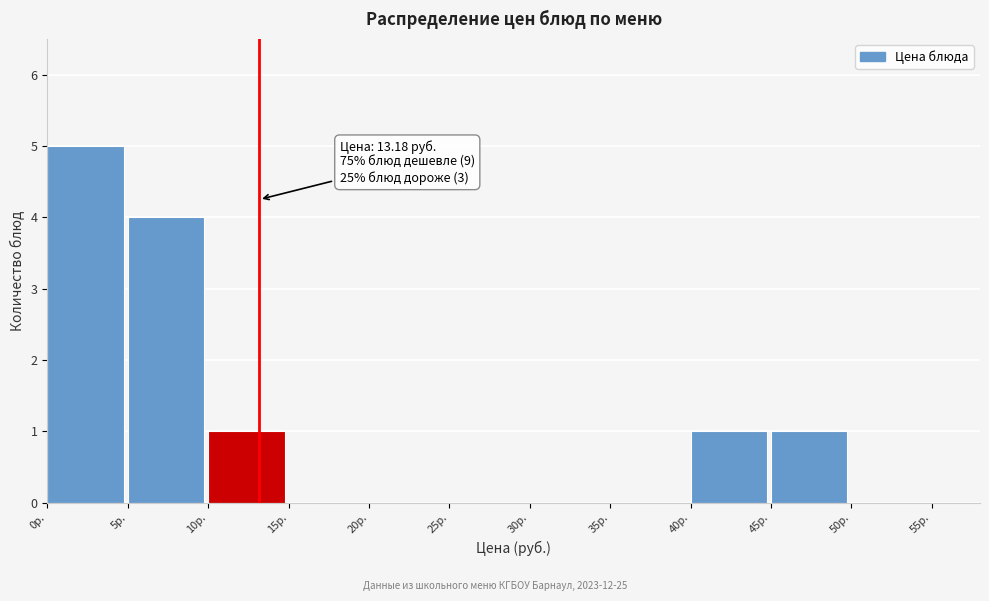

Which range on the x-axis has the tallest bar?

0 to 5